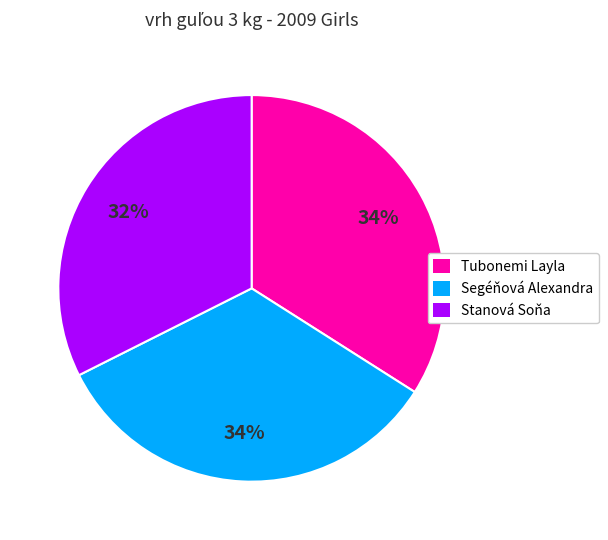

Is there any slice that represents more than half of the pie?

No